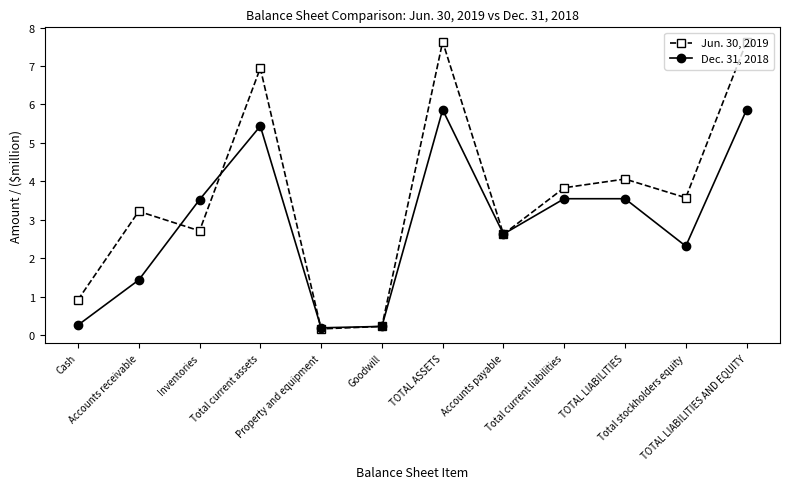

What is the highest value of the Jun. 30, 2019 series?

7.6